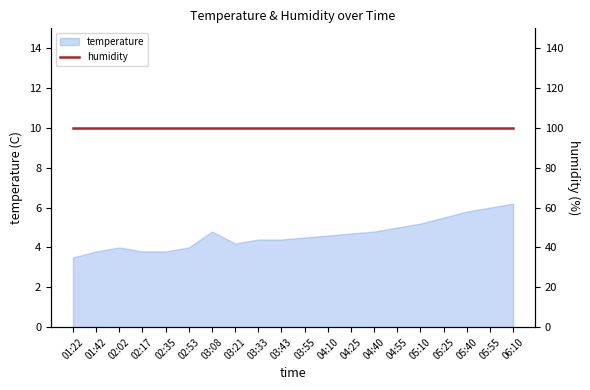

What is the change in value from 03:55 to 04:55?

+0.5